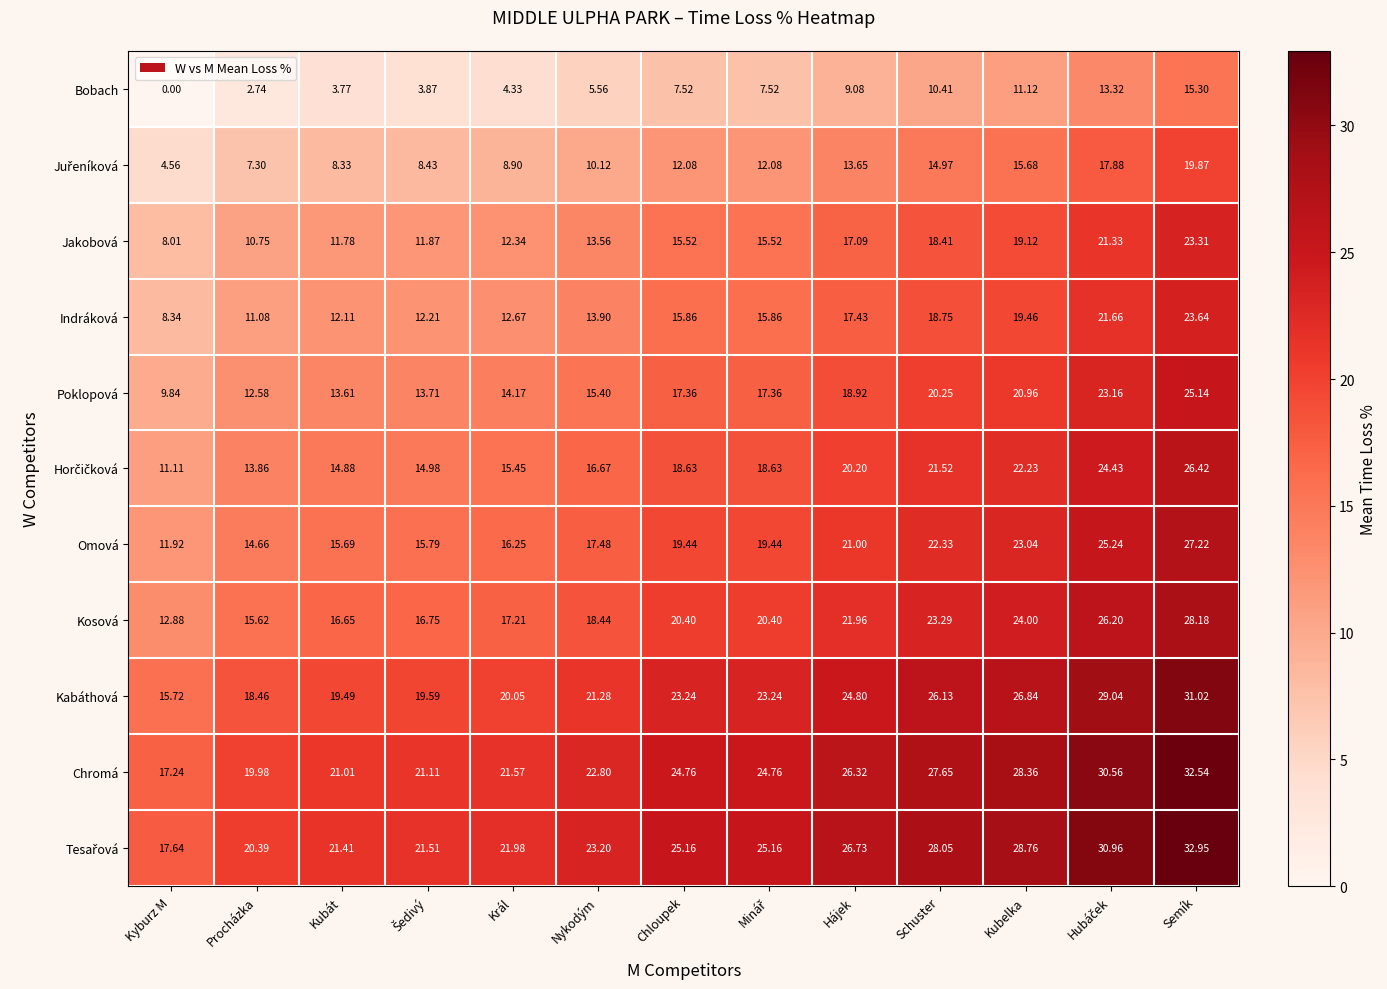

At which label does Bobach first exceed 7?

Chloupek